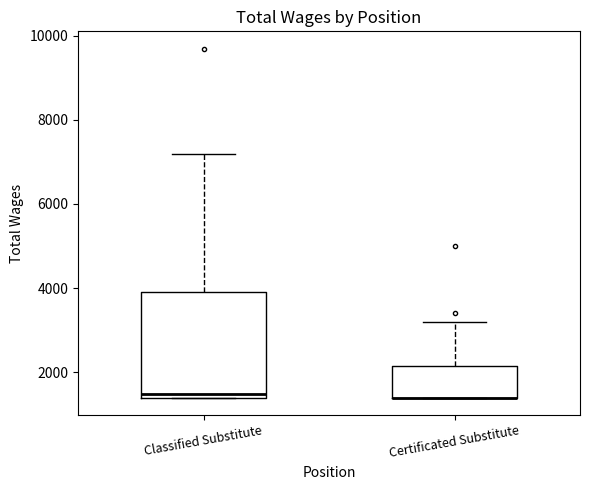

Reading left to right, transcribe this box plot: for each box, give where its median line is, the range the box spans, and where its two whiskers end, as read against the y-axis. The values are not printed on the chart, so give them approximately, as read against the axis.

Classified Substitute: median 1400 (just above the box's lower edge), box 1400 to 4000, whiskers 1400 to 7200
Certificated Substitute: median 1400 (drawn on the box's lower edge), box 1400 to 2200, whiskers 1400 to 3200